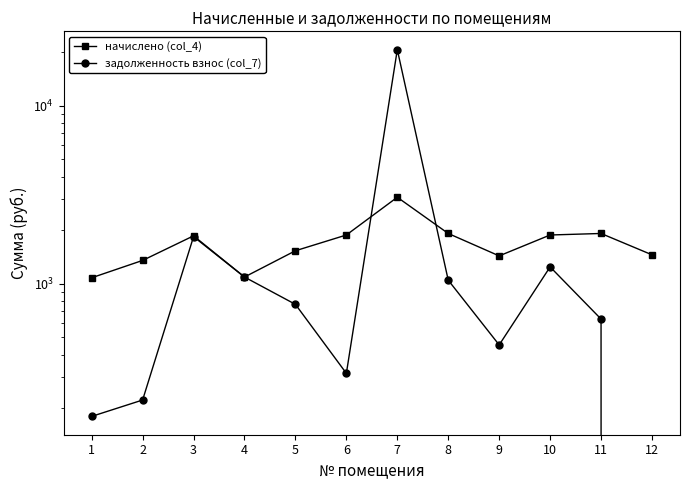

What is the difference between the highest and lowest values at 9?

981.8